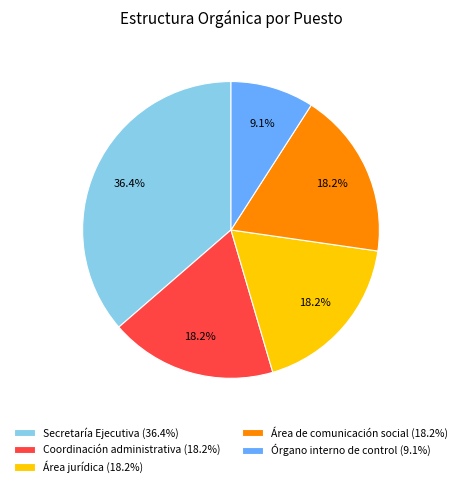

Is there any slice that represents more than half of the pie?

No